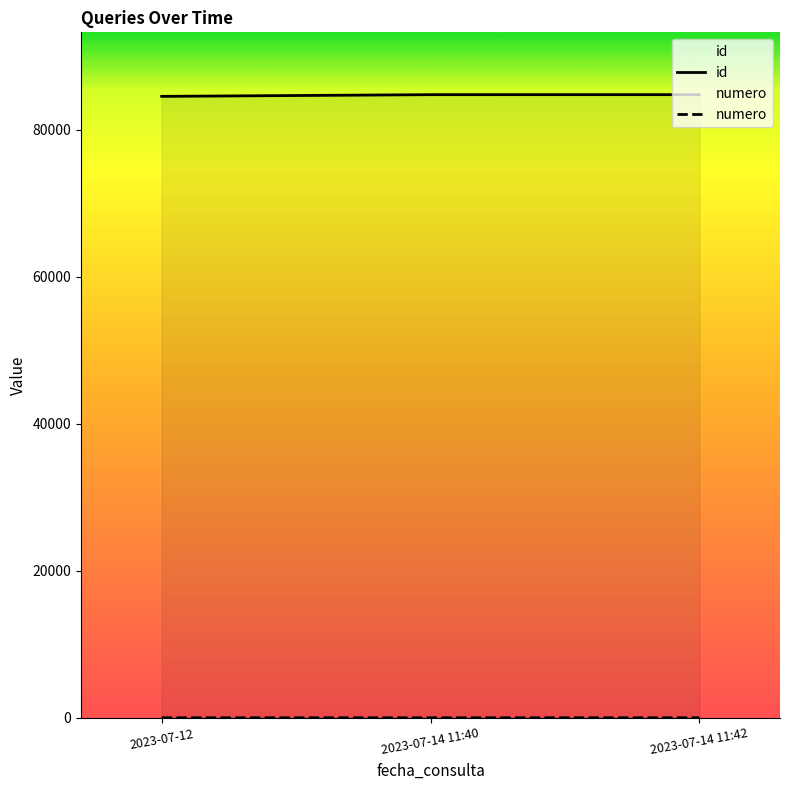

What position from the left is 2023-07-14 11:42?

3